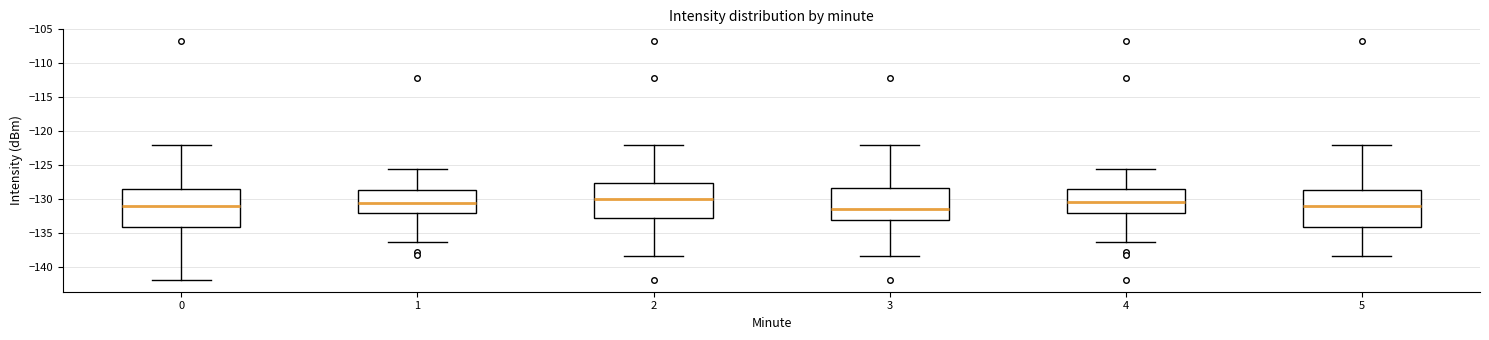

Where does the median line of the box at x = 5 sit on the y-axis? The values are not printed on the chart, so give them approximately, as read against the axis.

-131.0